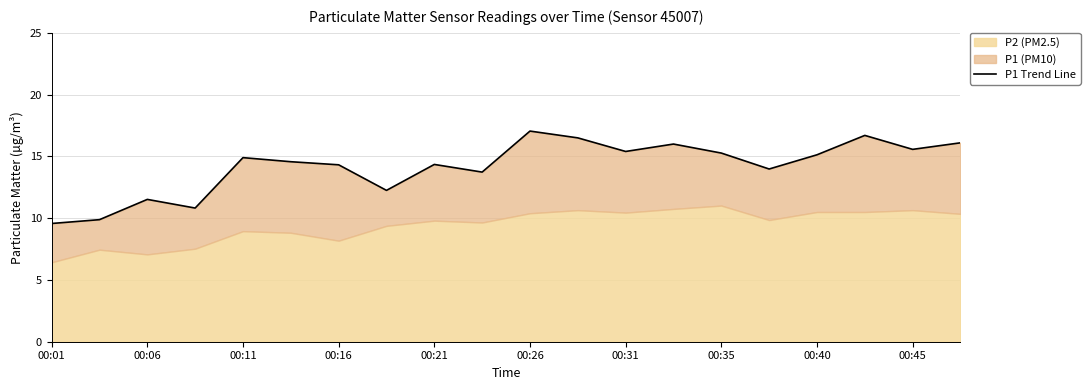

What is the value of the 1st point from the left?

9.6